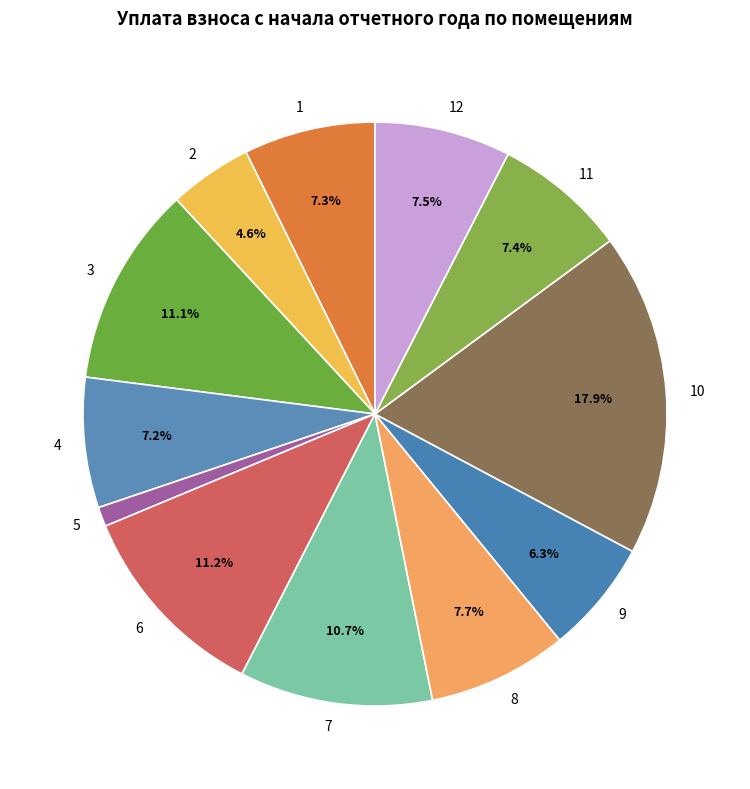

What is the total percentage of 1 and 9?

13.6%